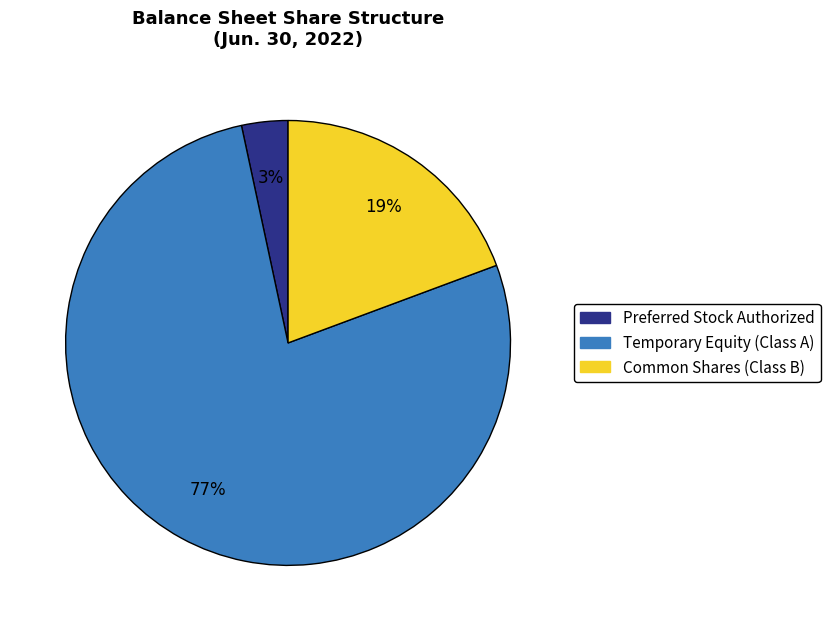

Between Temporary Equity (Class A) and Common Shares (Class B), which is larger?

Temporary Equity (Class A)